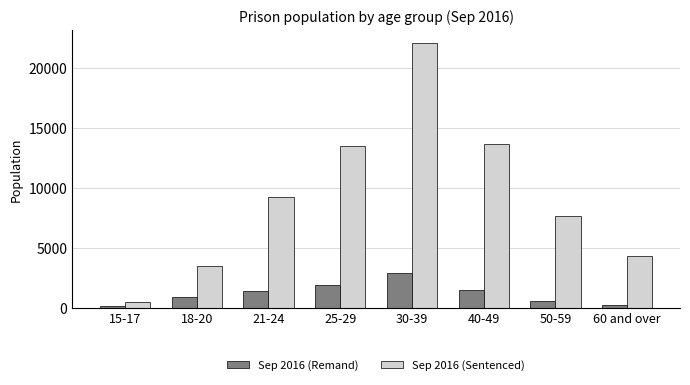

True or false: Sep 2016 (Sentenced) has a value of 3154 at 21-24.

False